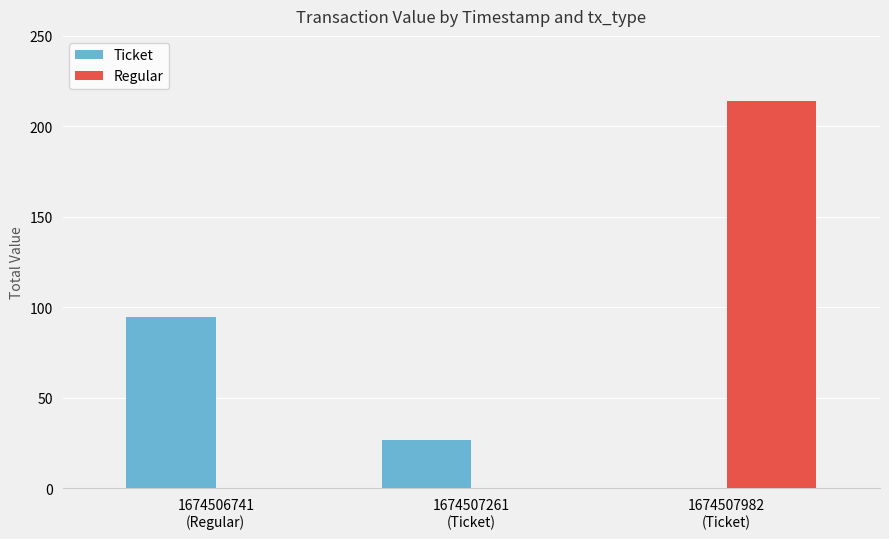

Which series has the largest total across all categories?

Regular